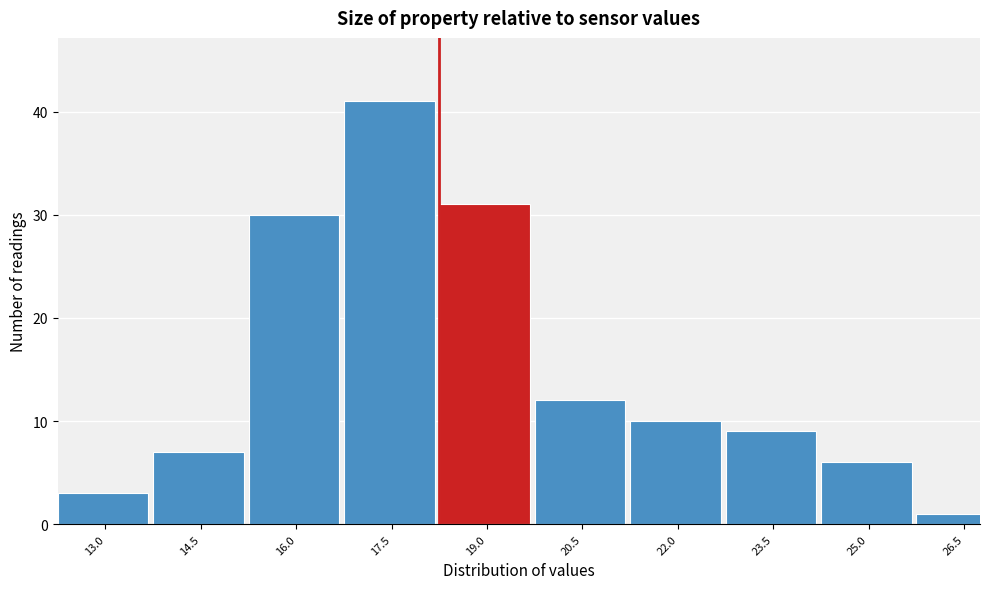

Reading left to right, extract all data points from this chart.

3	7	30	41	31	12	10	9	6	1